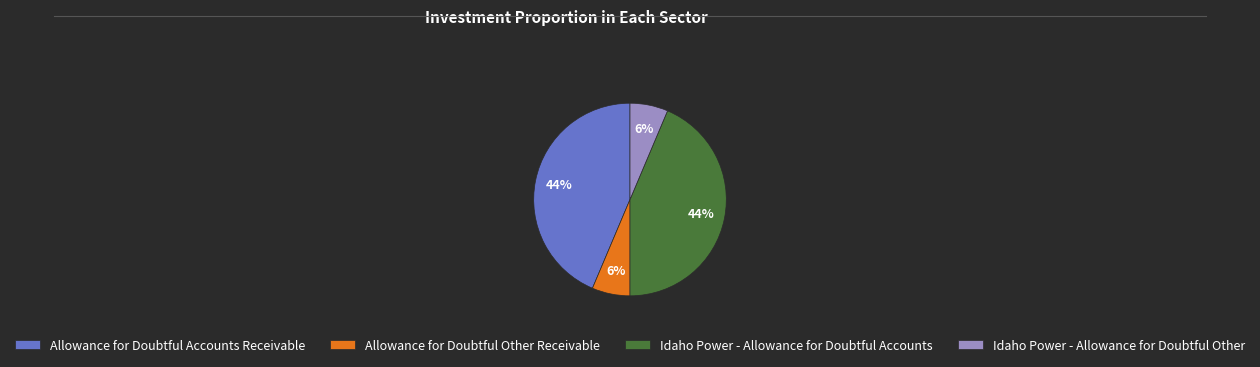

Is the sum of Idaho Power - Allowance for Doubtful Other and Allowance for Doubtful Other Receivable greater than half?

No